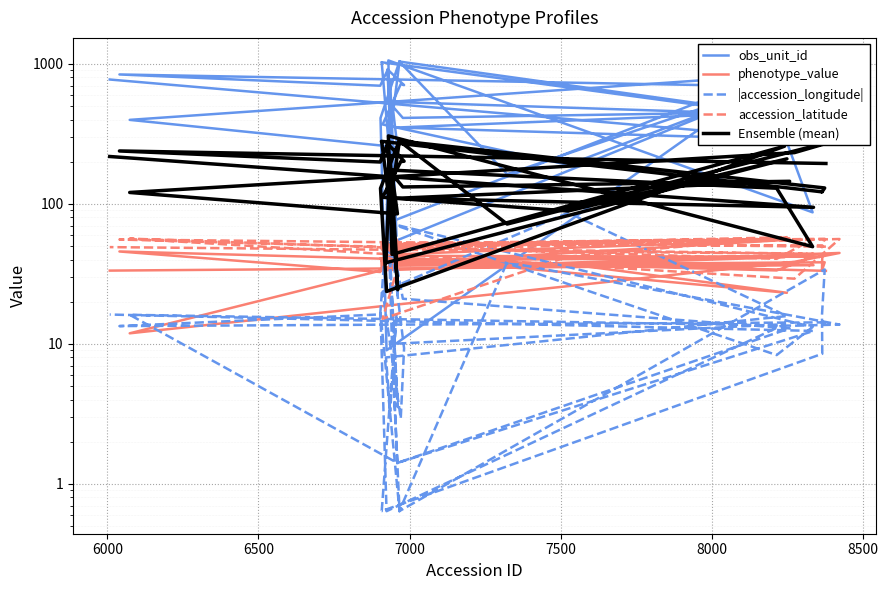

How many data points does each series have?

40